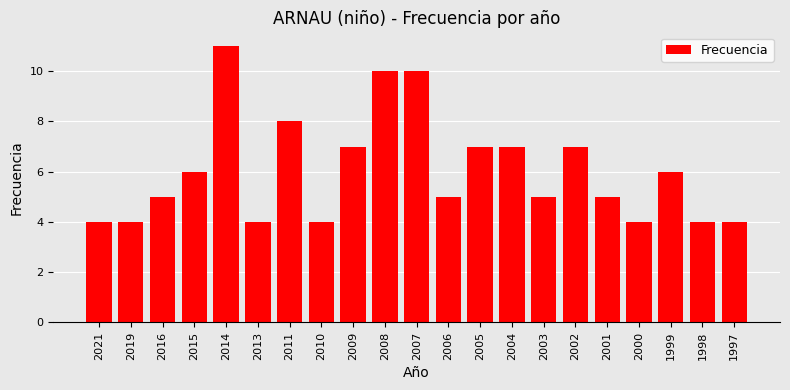

What is the change in value from 2015 to 2003?

-1